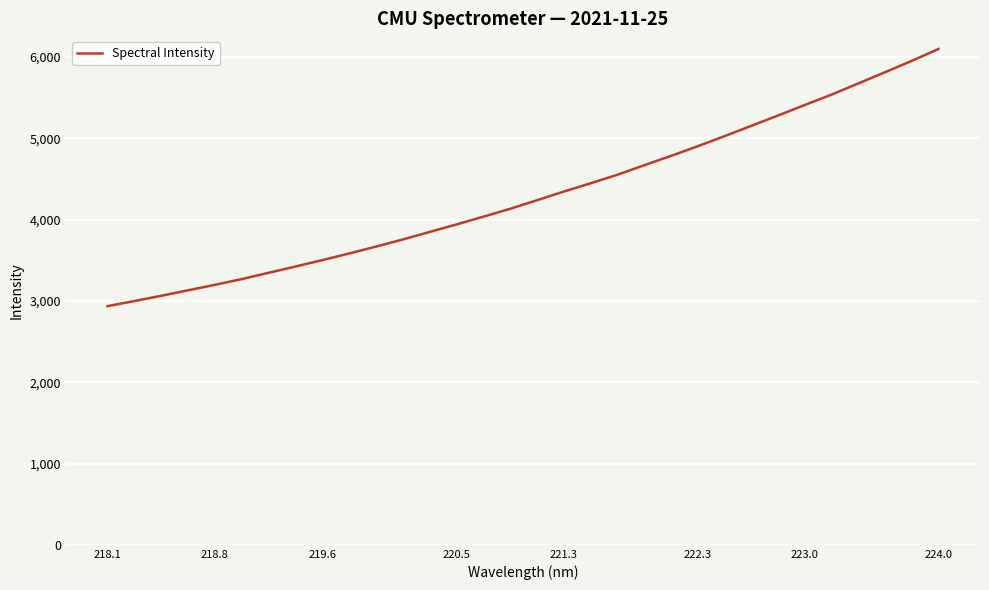

What is the smallest value displayed?

2936.5